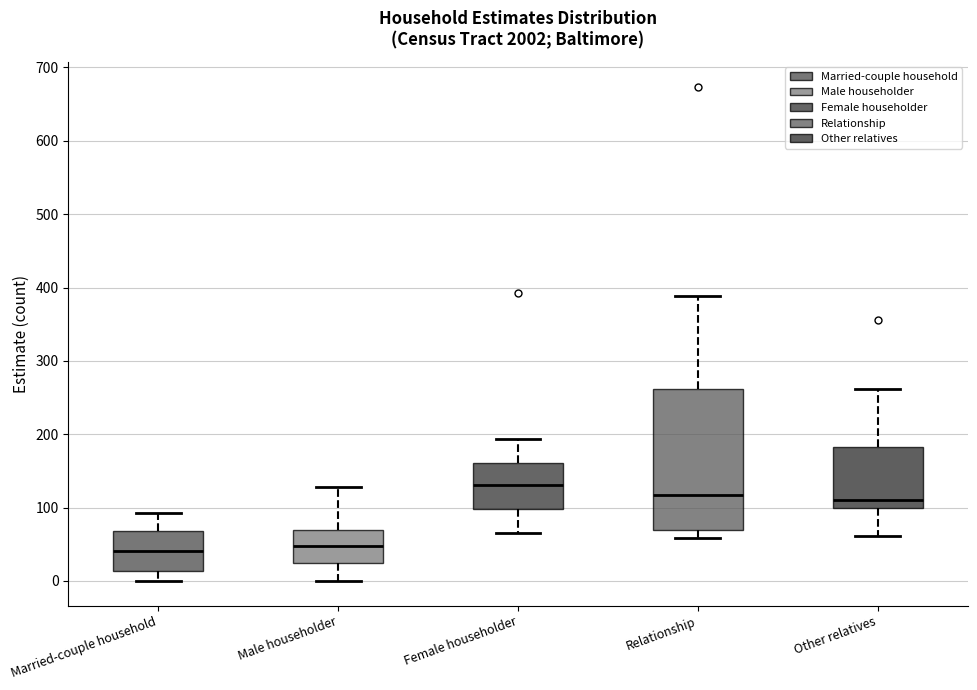

Reading left to right, read every box against the y-axis: the position of its median line, the range the box covers, and the ends of its whiskers. The values are not printed on the chart, so give them approximately, as read against the axis.

Married-couple household: median 40, box 10 to 70, whiskers 0 to 90
Male householder: median 50, box 20 to 70, whiskers 0 to 130
Female householder: median 130, box 100 to 160, whiskers 70 to 190
Relationship: median 120, box 70 to 260, whiskers 60 to 390
Other relatives: median 110, box 100 to 180, whiskers 60 to 260